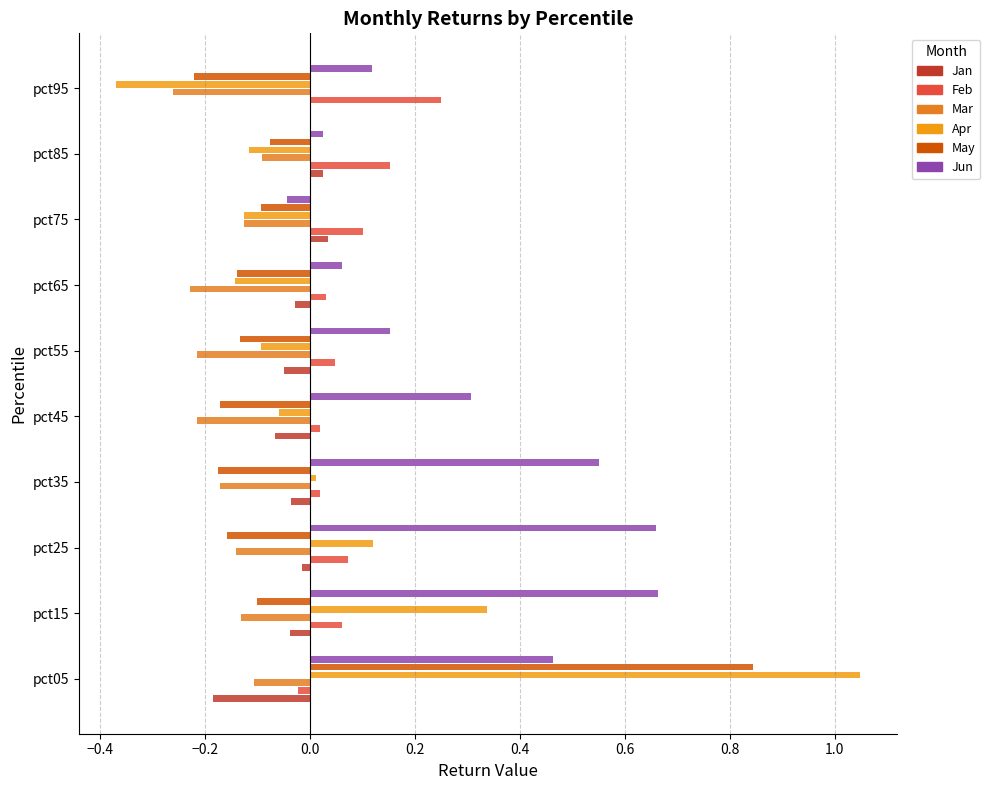

Does the chart contain any negative values?

Yes